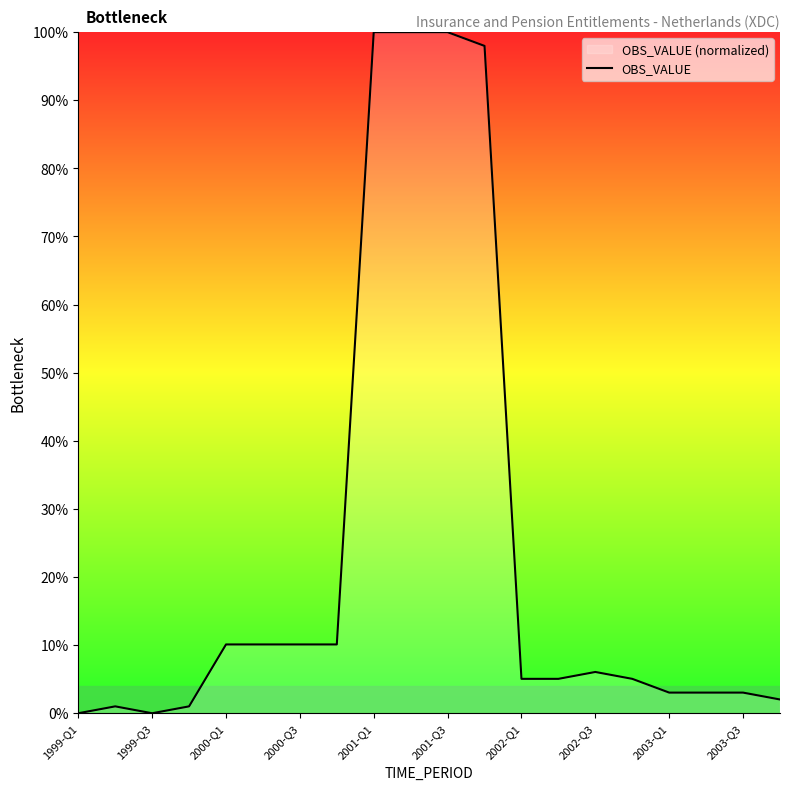

Where does the data first go above 5?

2000-Q1